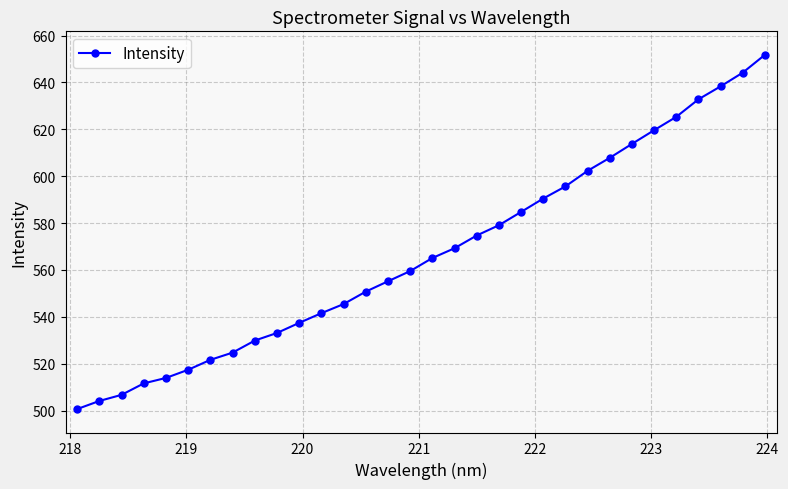

What is the sum of all values?

18149.1